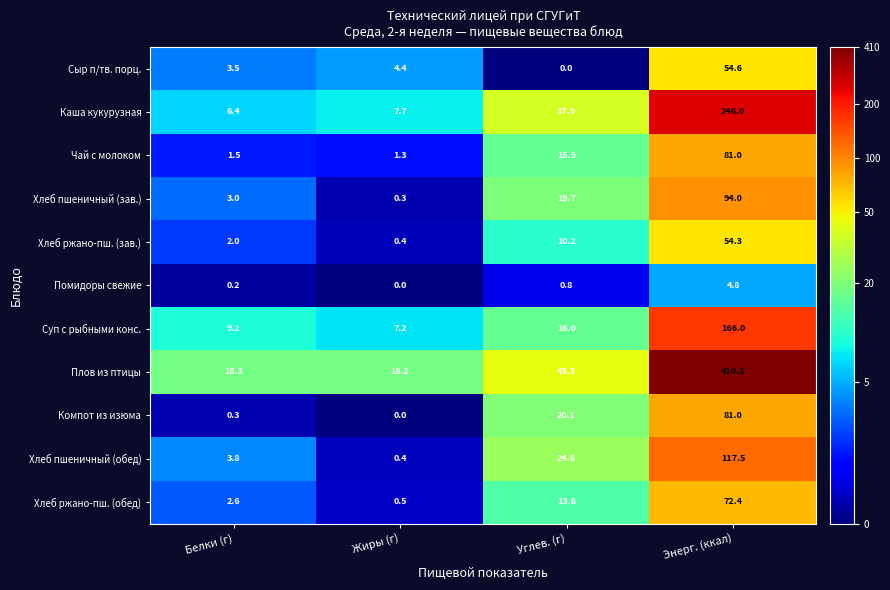

At which category does the chart reach its peak across all series?

Энерг. (ккал)